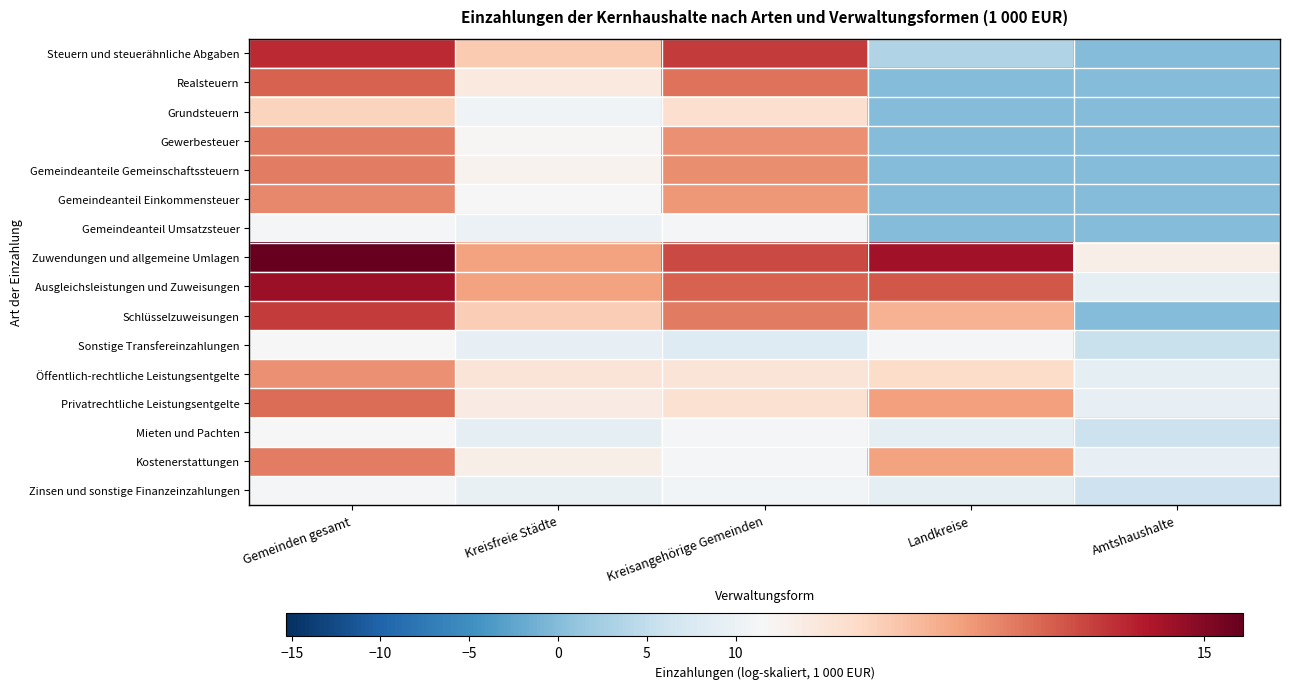

What is the greatest value displayed?

15.3